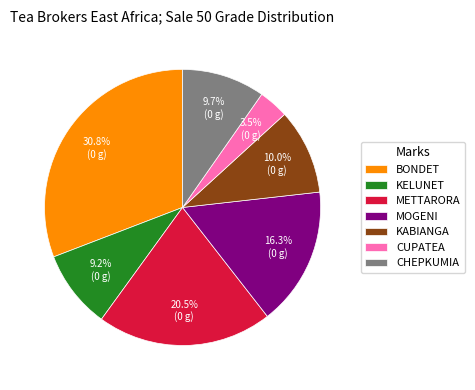

What percentage is NOT represented by CUPATEA?

96.5%